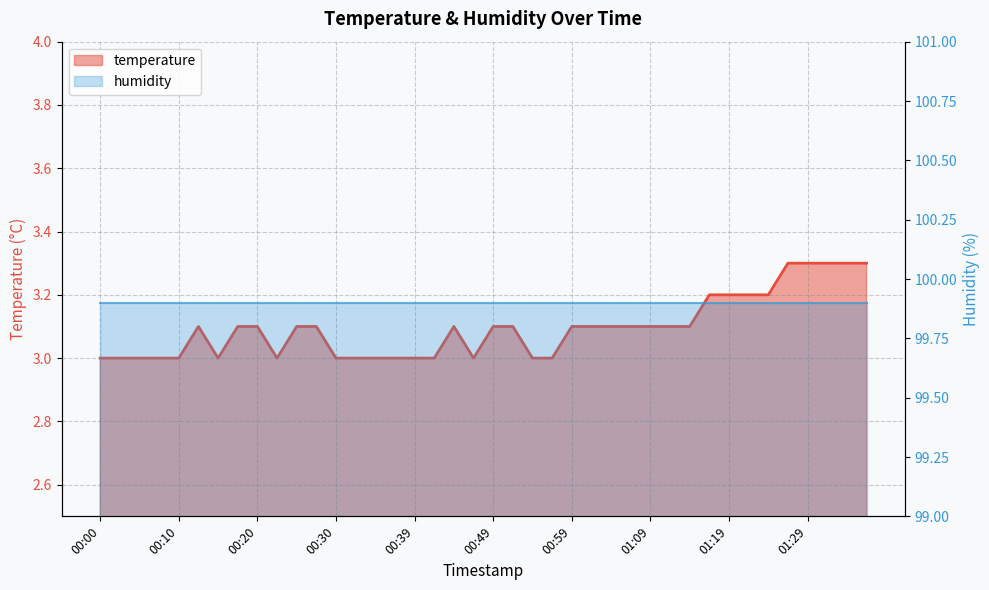

What is the maximum value shown in the chart?

3.3